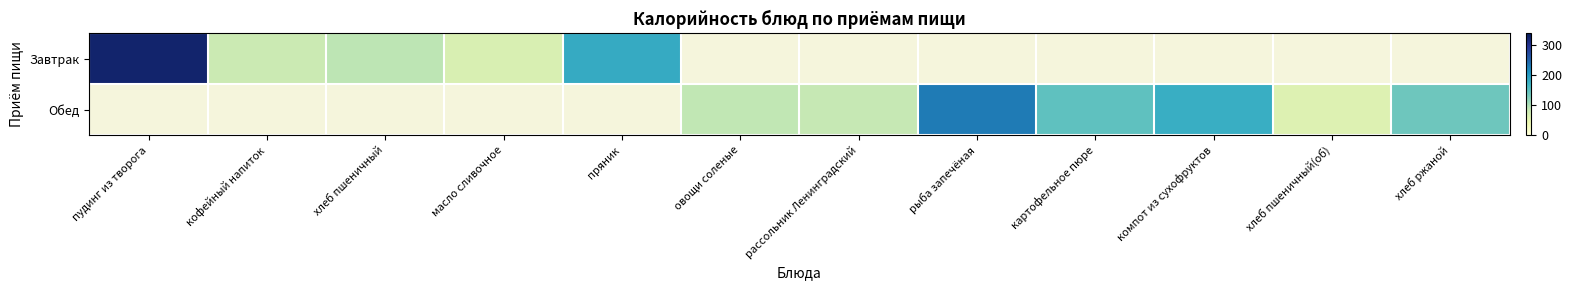

What is the maximum value shown in the chart?

325.0